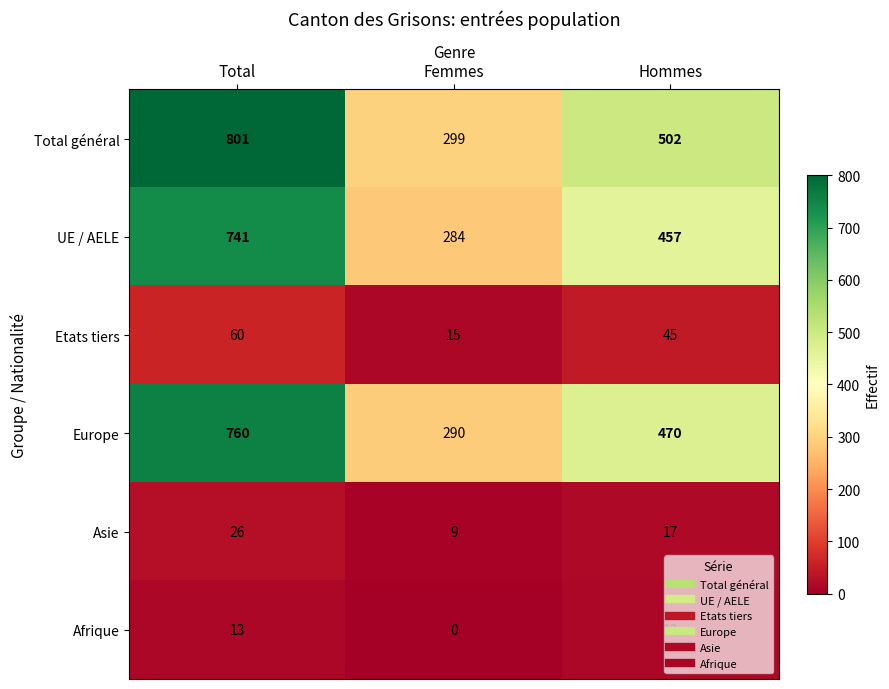

What is the total value across all series at Total?

2401